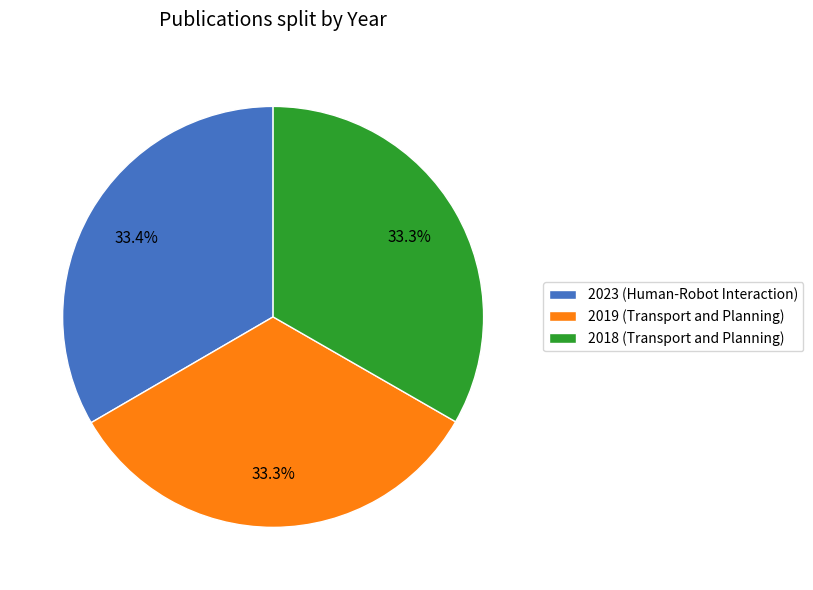

What percentage do 2019 (Transport and Planning) and 2023 (Human-Robot Interaction) together represent?

66.7%